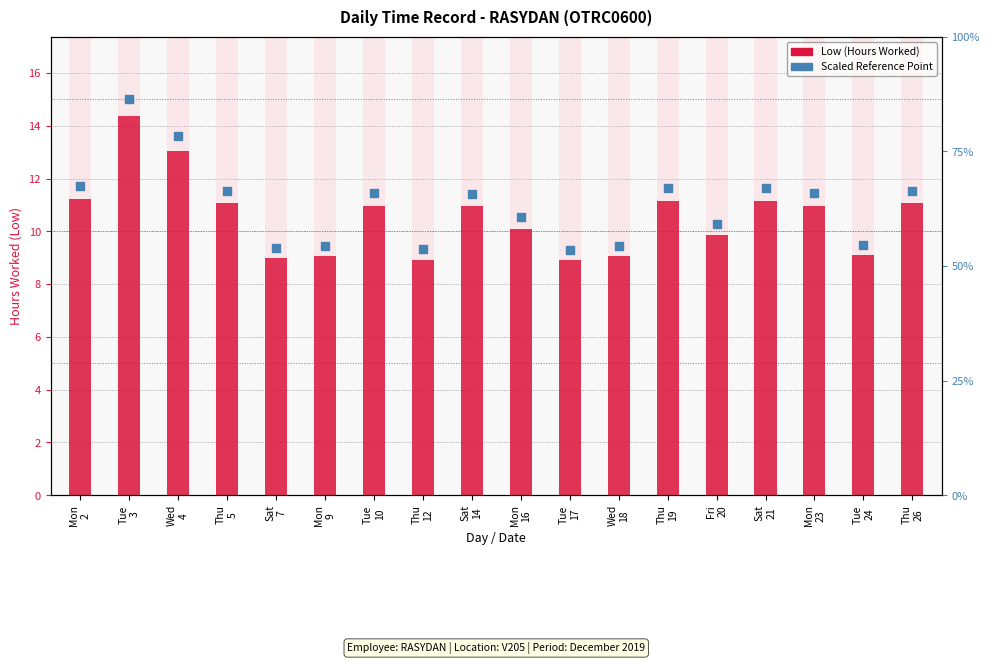

Is the value of Low (Hours Worked) at Tue
10 greater than the value of Scaled Reference Point at Tue
3?

No